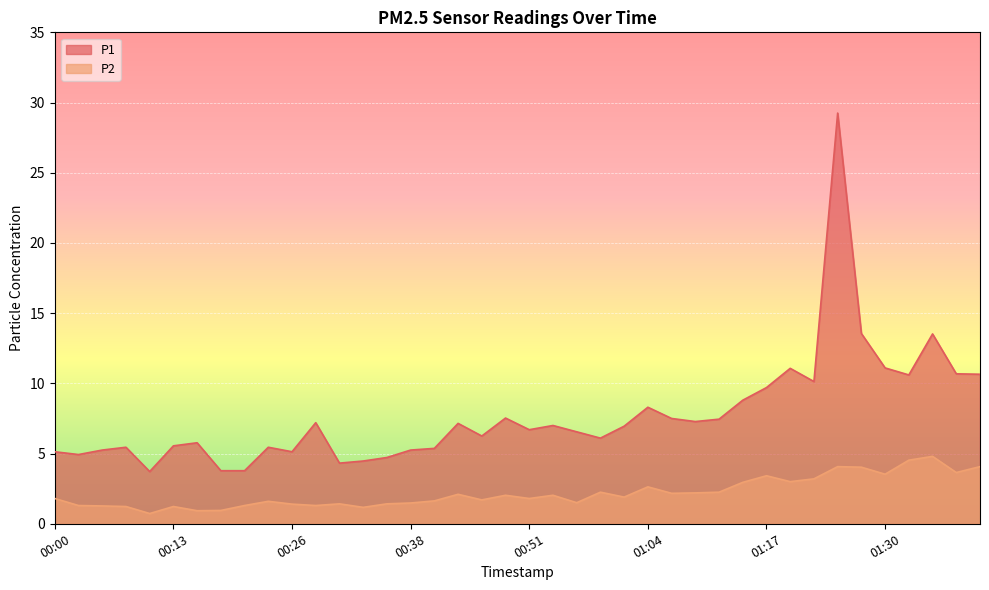

Reading left to right, what are all the values shown in this chart?

P1: 00:00=5.1	00:03=4.9	00:05=5.2	00:08=5.5	00:10=3.7	00:13=5.5	00:15=5.8	00:18=3.8	00:20=3.8	00:23=5.5	00:26=5.1	00:28=7.2	00:31=4.3	00:33=4.5	00:36=4.7	00:38=5.2	00:41=5.4	00:43=7.2	00:46=6.2	00:48=7.5	00:51=6.7	00:54=7.0	00:56=6.5	00:59=6.1	01:01=7.0	01:04=8.3	01:06=7.5	01:09=7.3	01:12=7.5	01:14=8.8	01:17=9.7	01:20=11.1	01:22=10.1	01:25=29.2	01:27=13.6	01:30=11.1	01:32=10.6	01:35=13.5	01:38=10.7	01:40=10.7
P2: 00:00=1.8	00:03=1.3	00:05=1.3	00:08=1.2	00:10=0.7	00:13=1.2	00:15=0.9	00:18=0.9	00:20=1.3	00:23=1.6	00:26=1.4	00:28=1.3	00:31=1.4	00:33=1.2	00:36=1.4	00:38=1.5	00:41=1.6	00:43=2.1	00:46=1.7	00:48=2.0	00:51=1.8	00:54=2.0	00:56=1.5	00:59=2.2	01:01=1.9	01:04=2.6	01:06=2.2	01:09=2.2	01:12=2.2	01:14=3.0	01:17=3.4	01:20=3.0	01:22=3.2	01:25=4.1	01:27=4.0	01:30=3.5	01:32=4.5	01:35=4.8	01:38=3.6	01:40=4.1